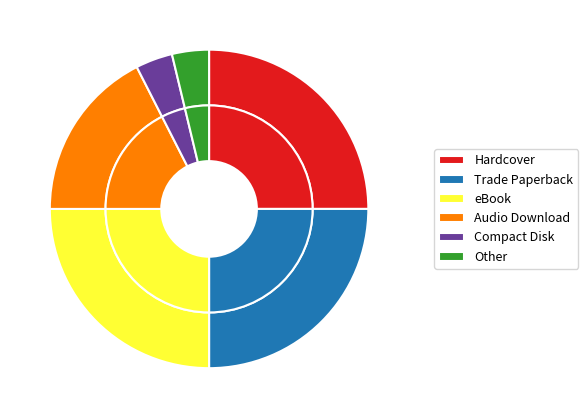

Count the number of slices in the pie.

6